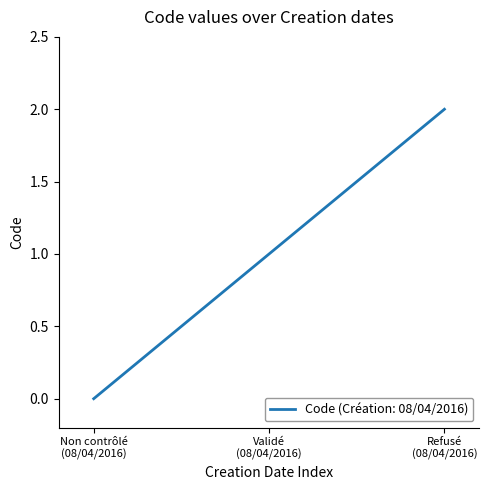

Reading left to right, extract all data points from this chart.

0	1	2